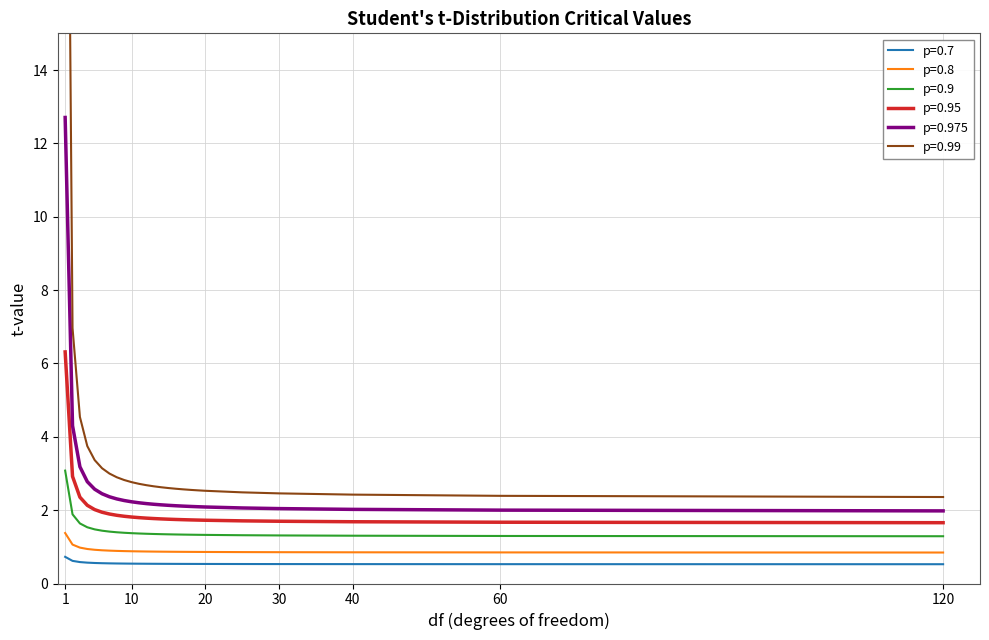

Reading right to left, what are all the values shown in this chart?

p=0.7: 0.5	0.5	0.5	0.5	0.5	0.5	0.5	0.5	0.5	0.5	0.5	0.5	0.5	0.5	0.5	0.5	0.5	0.5	0.5	0.6	0.6	0.6	0.6	0.6	0.7
p=0.8: 0.8	0.8	0.9	0.9	0.9	0.9	0.9	0.9	0.9	0.9	0.9	0.9	0.9	0.9	0.9	0.9	0.9	0.9	0.9	0.9	0.9	0.9	1.0	1.1	1.4
p=0.9: 1.3	1.3	1.3	1.3	1.3	1.3	1.3	1.3	1.3	1.3	1.3	1.3	1.4	1.4	1.4	1.4	1.4	1.4	1.4	1.4	1.5	1.5	1.6	1.9	3.1
p=0.95: 1.7	1.7	1.7	1.7	1.7	1.7	1.7	1.7	1.7	1.7	1.8	1.8	1.8	1.8	1.8	1.8	1.8	1.9	1.9	1.9	2.0	2.1	2.4	2.9	6.3
p=0.975: 2.0	2.0	2.0	2.0	2.1	2.1	2.1	2.1	2.1	2.1	2.1	2.1	2.2	2.2	2.2	2.2	2.3	2.3	2.4	2.4	2.6	2.8	3.2	4.3	12.7
p=0.99: 2.4	2.4	2.4	2.5	2.5	2.5	2.5	2.6	2.6	2.6	2.6	2.6	2.7	2.7	2.7	2.8	2.8	2.9	3.0	3.1	3.4	3.7	4.5	7.0	31.8